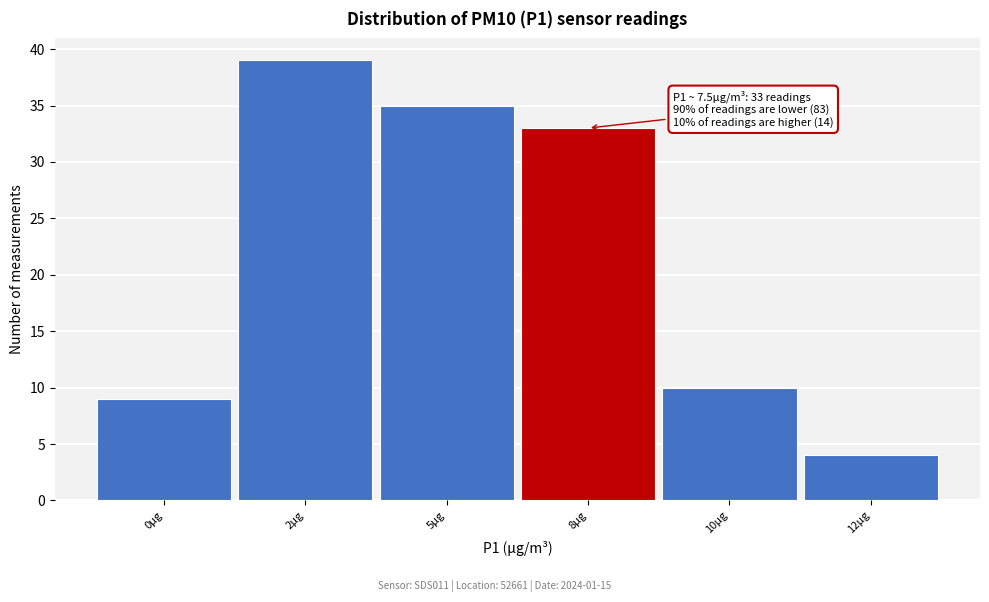

Reading left to right, transcribe all the data shown in this chart.

9	39	35	33	10	4